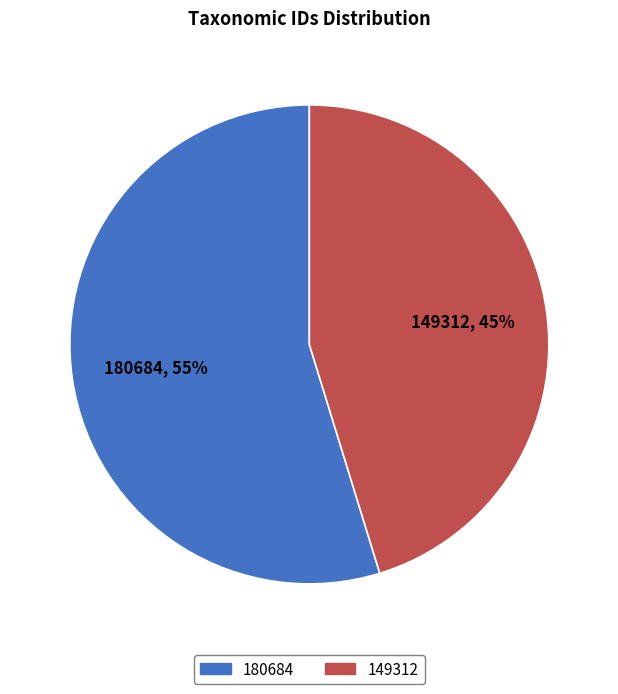

To the nearest percent, what is the difference between the largest and smallest slice percentages?

10%